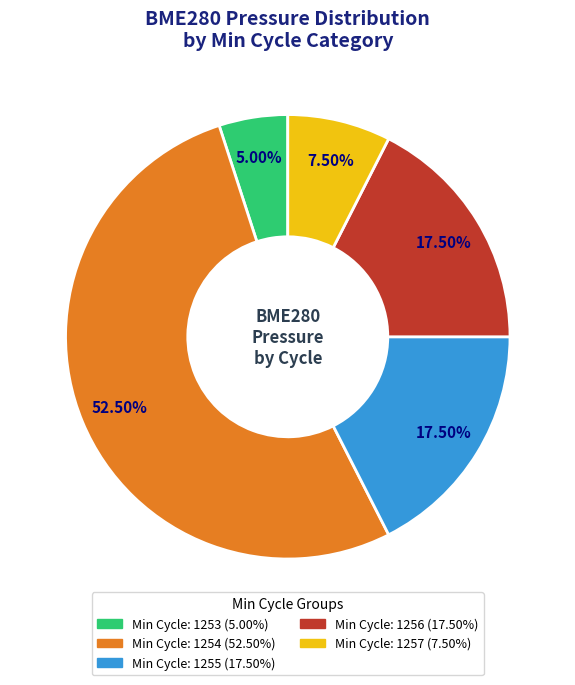

Does any single category account for the majority?

Yes